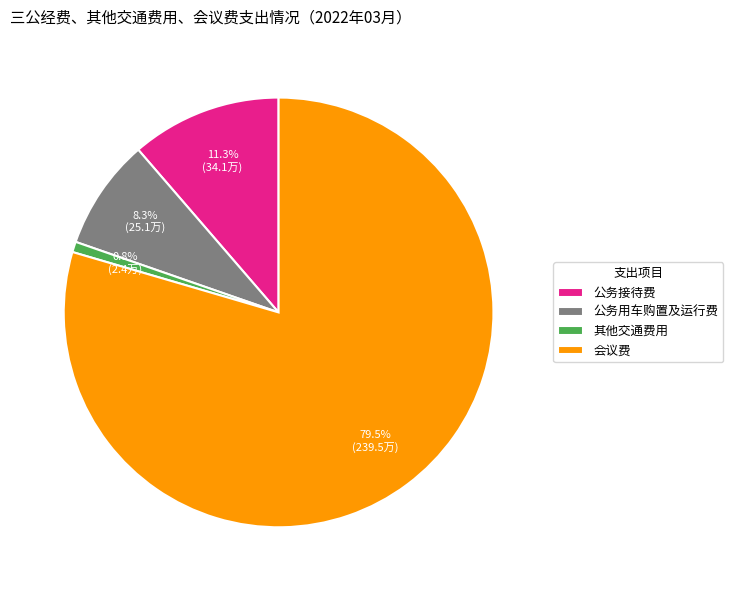

What is the majority slice?

会议费